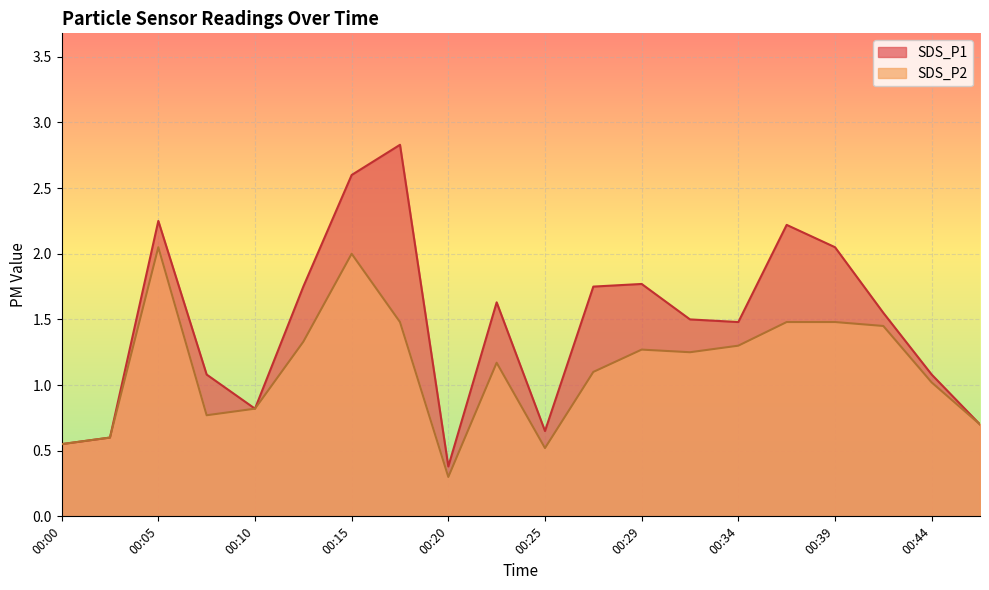

Rank the series at 00:05 from highest to lowest value.

SDS_P1, SDS_P2